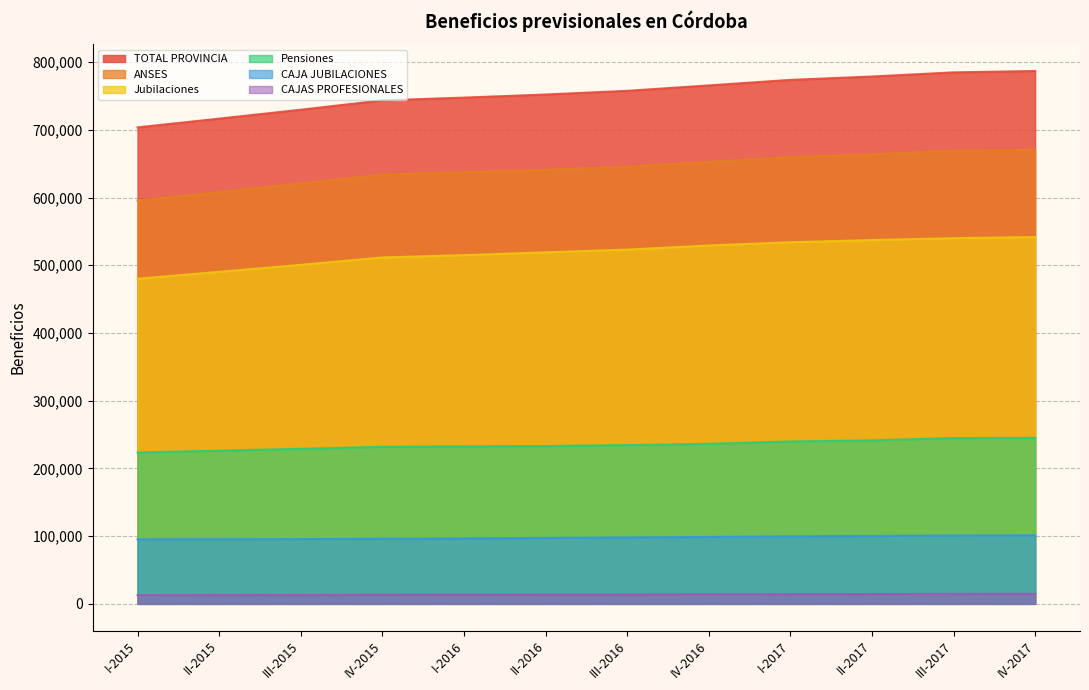

Where does the CAJAS PROFESIONALES series first go above 13828?

IV-2016